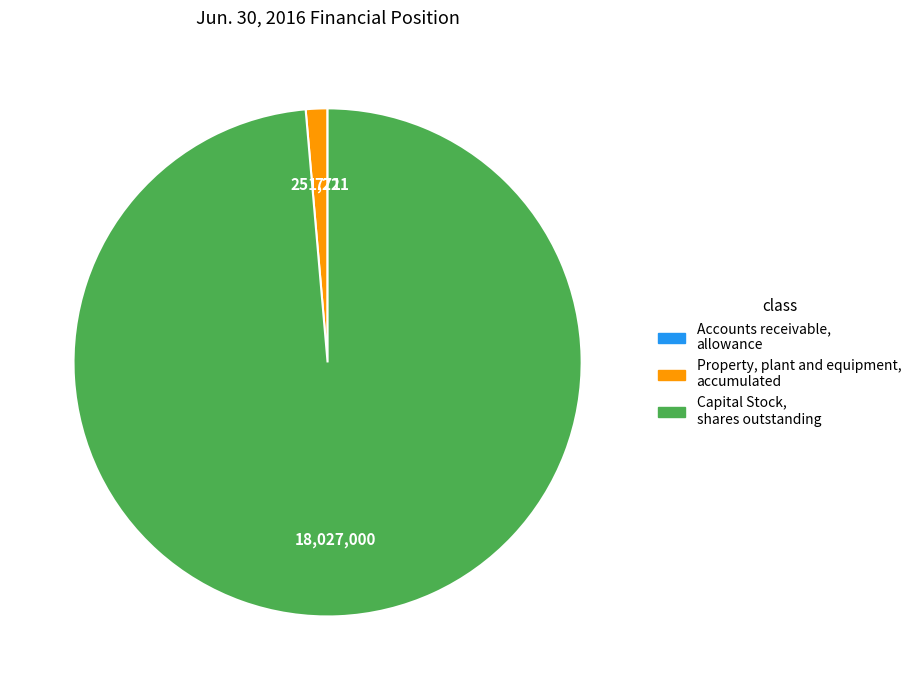

Approximately how many times larger is the value at Capital Stock, shares outstanding compared to Property, plant and equipment, accumulated?

71.8